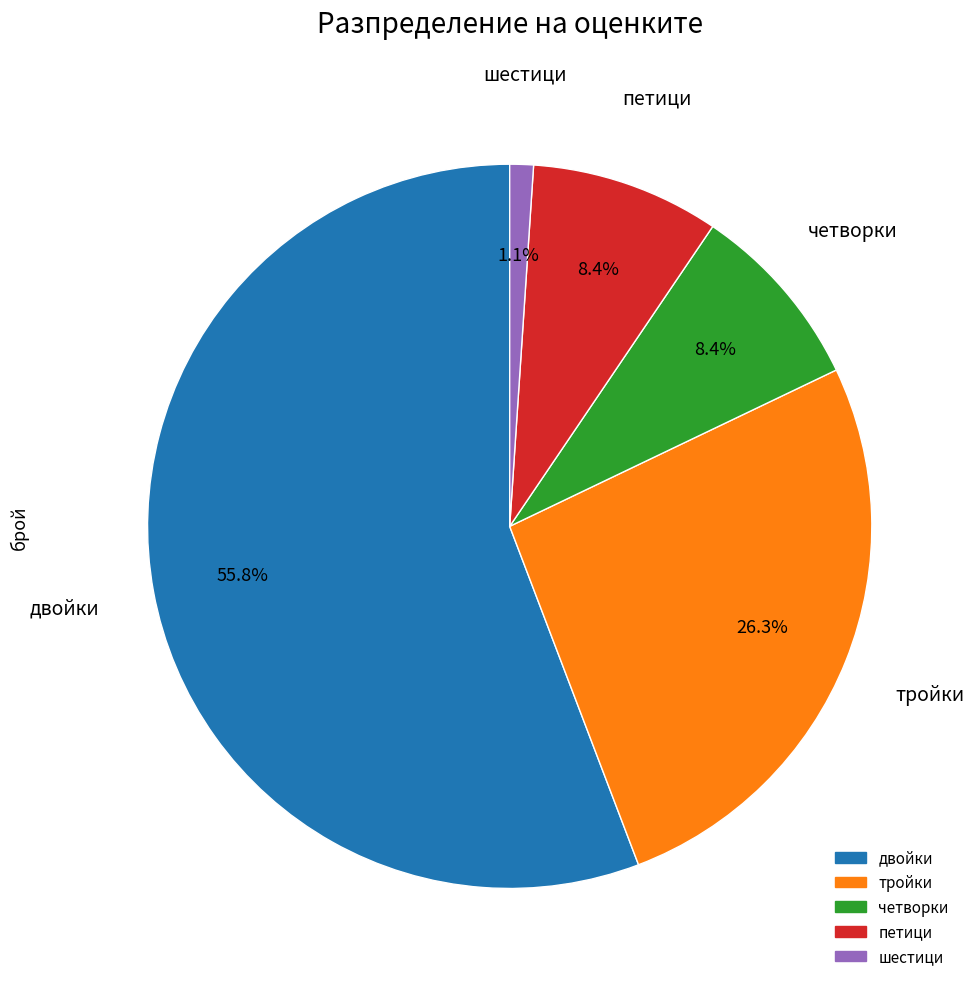

Does двойки account for over 50% of the chart?

Yes